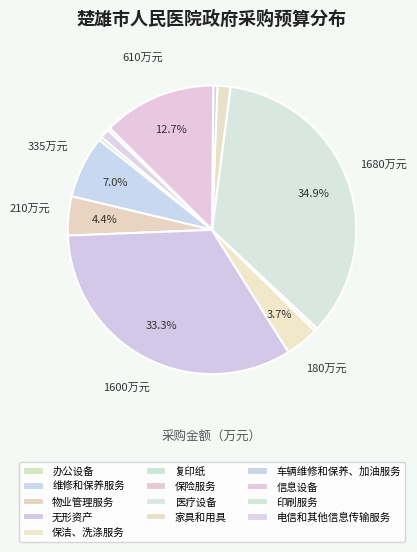

True or false: 电信和其他信息传输服务 accounts for 11% of the total.

False